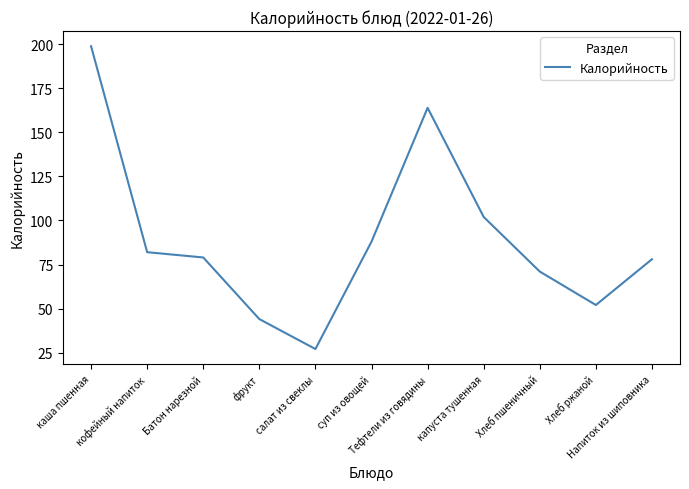

True or false: the data shows 44 at фрукт.

True